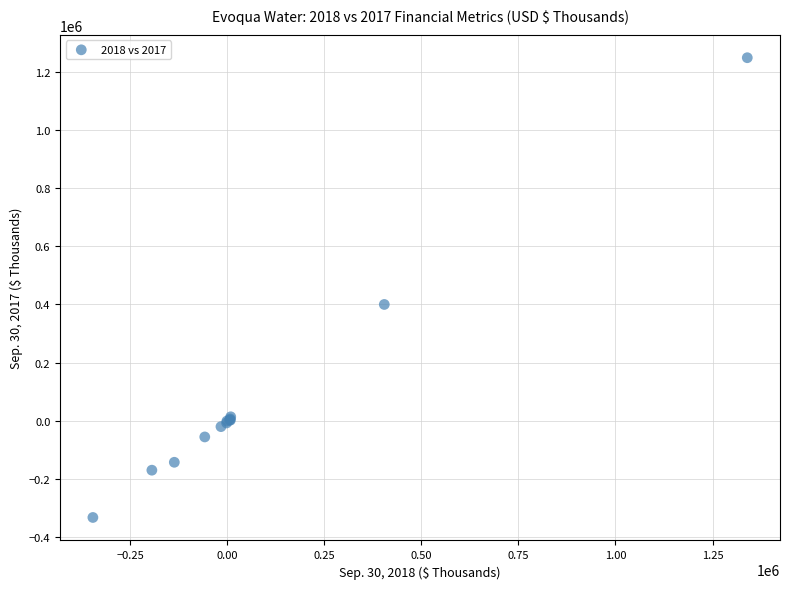

What Y value in the scatter plot is closest to 457688?

399751